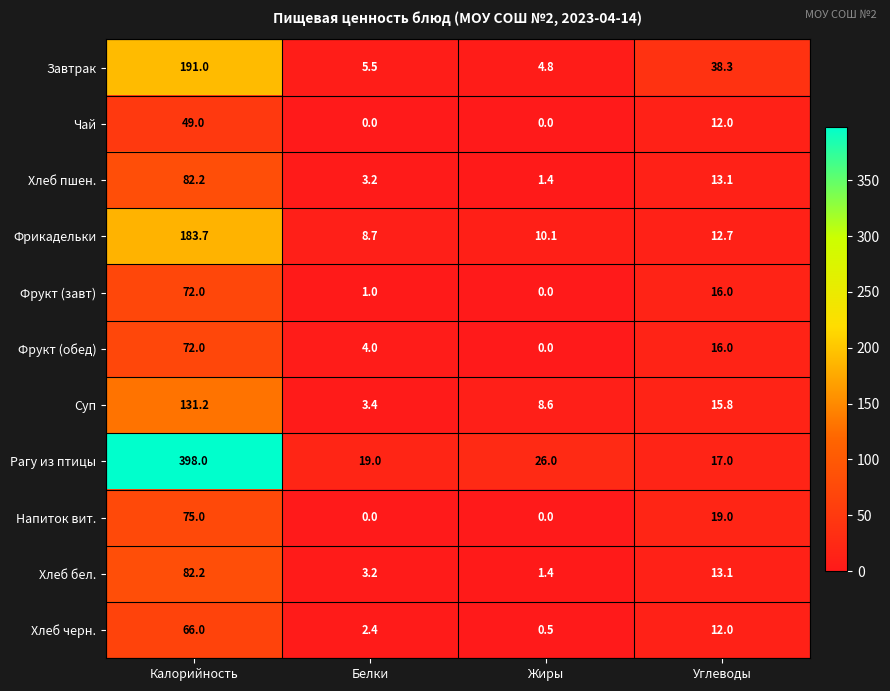

True or false: Хлеб пшен. has a value of 13.1 at Углеводы.

True